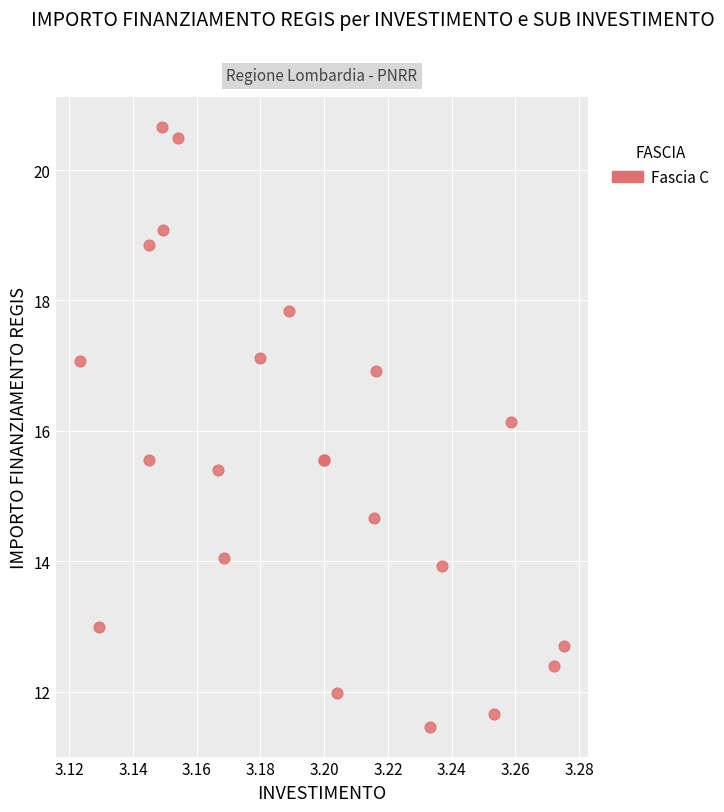

What Y value in the scatter plot is closest to 16?

16.1